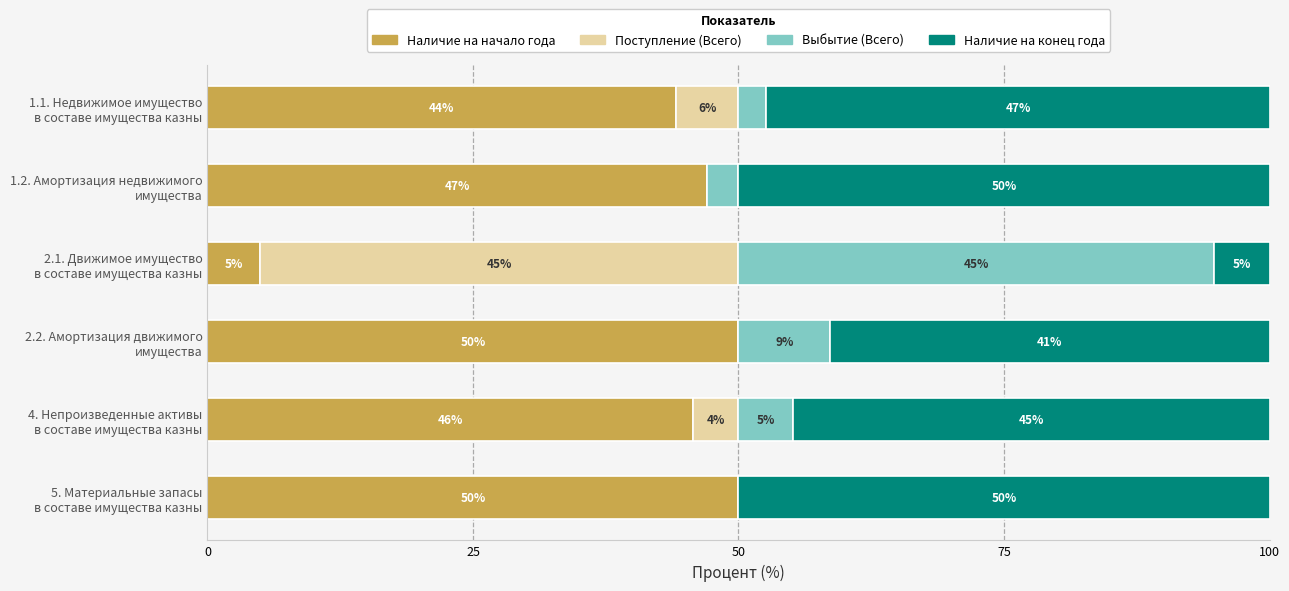

What is the highest value of the Наличие на начало года series?

50.0